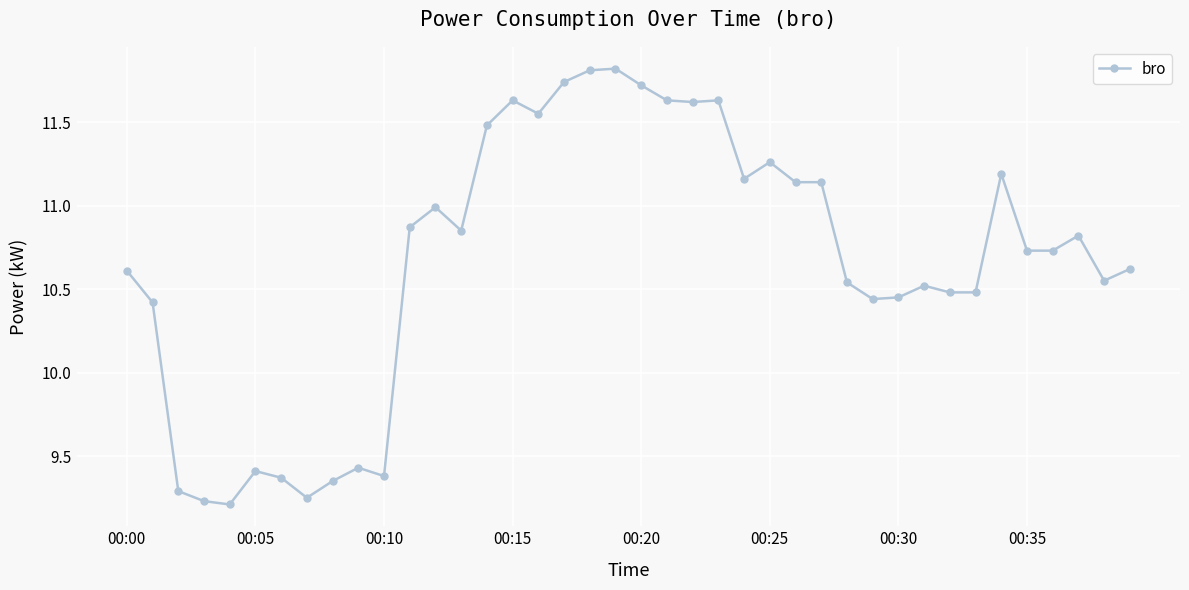

True or false: the data has more than 2 interior local peaks.

True